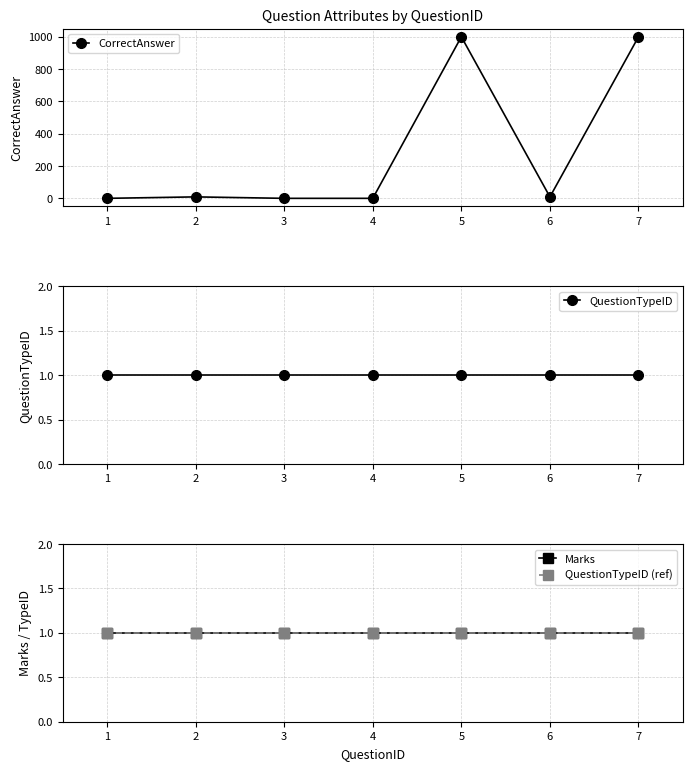

Reading right to left, list all the values displayed in this chart.

CorrectAnswer: 1000	10	1000	1	1	10	1
QuestionTypeID: 1	1	1	1	1	1	1
Marks: 1	1	1	1	1	1	1
QuestionTypeID (ref): 1	1	1	1	1	1	1